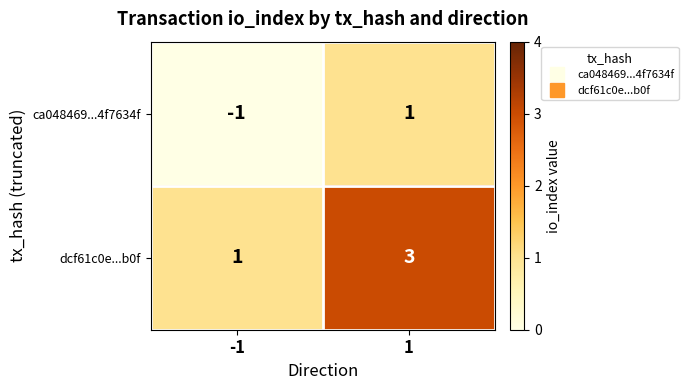

What is the approximate value of dcf61c0e...b0f at 1?

3